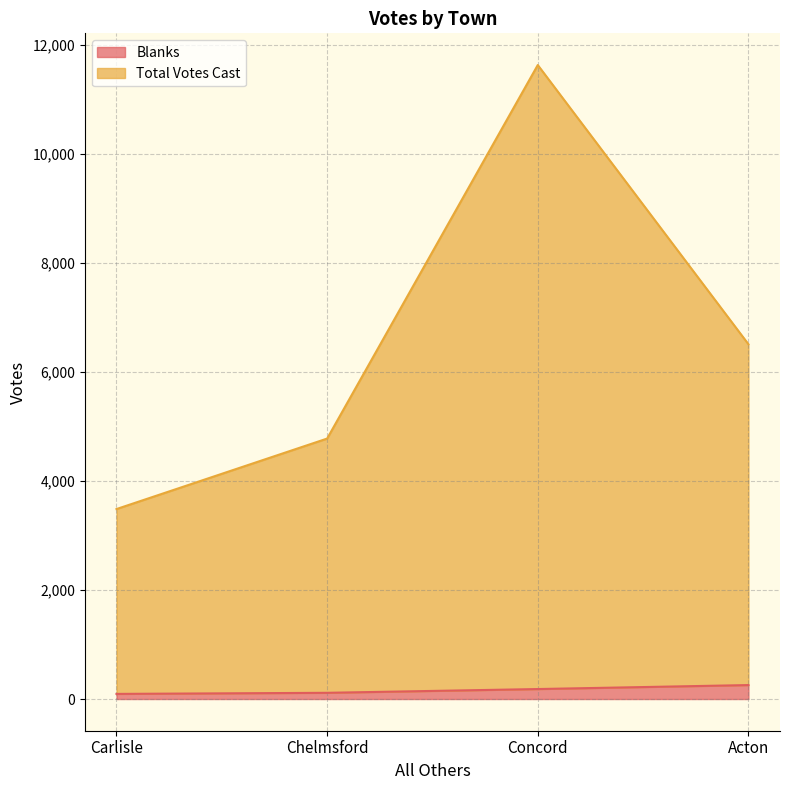

List the series in order of their peak value, highest first.

Total Votes Cast, Blanks